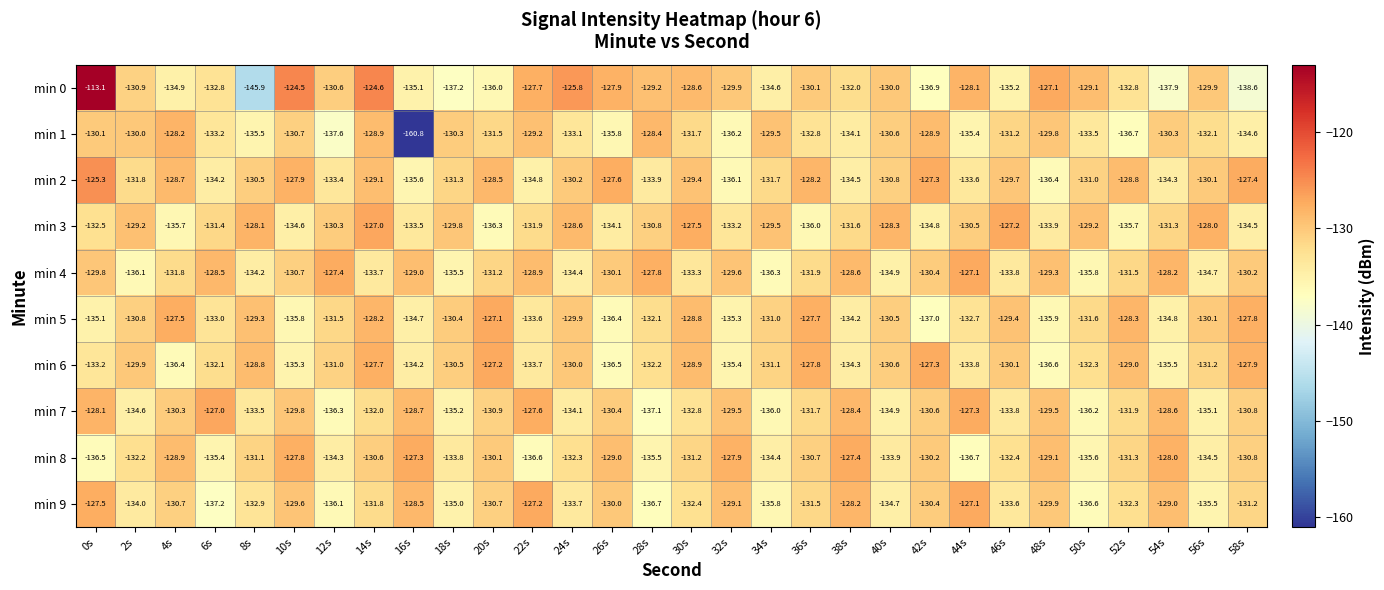

Which series has the largest total across all categories?

min 2